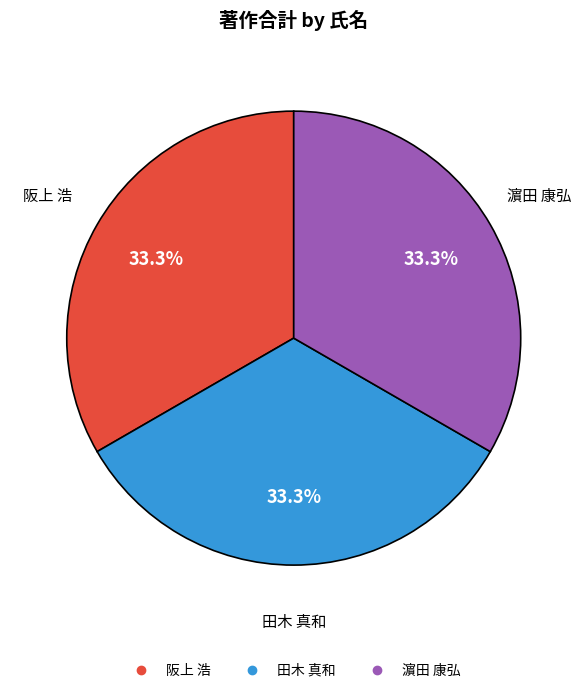

Does any single category account for the majority?

No